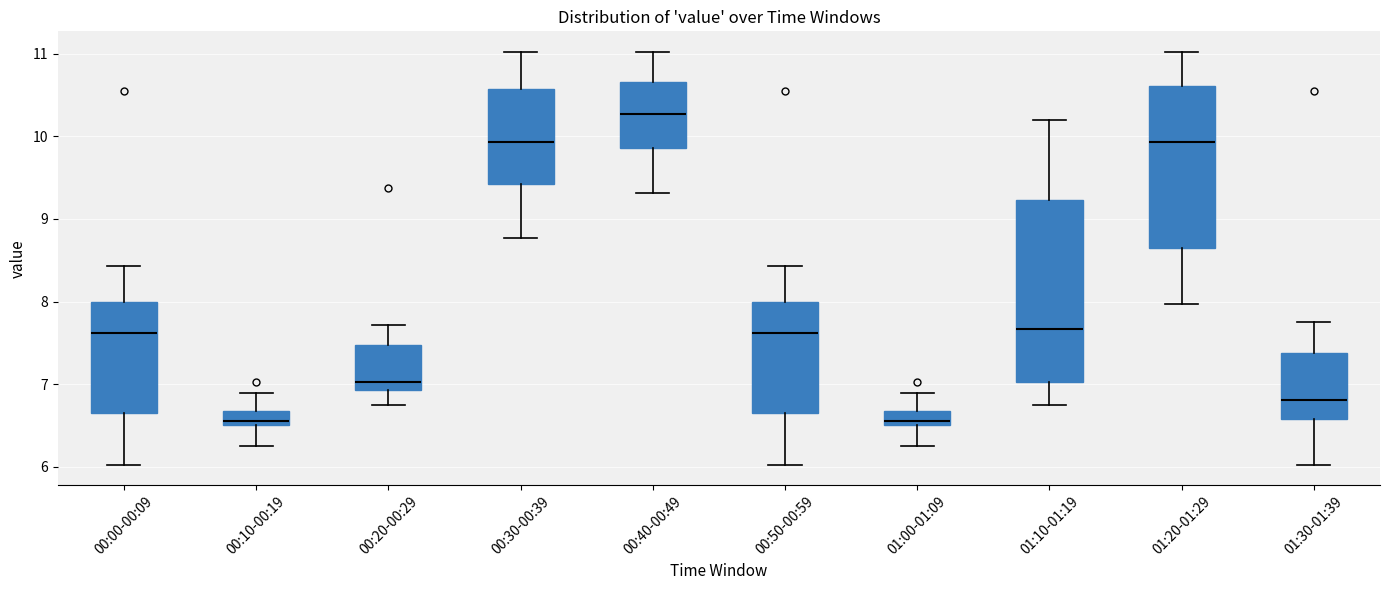

Reading left to right, read every box against the y-axis: the position of its median line, the range the box covers, and the ends of its whiskers. The values are not printed on the chart, so give them approximately, as read against the axis.

00:00-00:09: median 7.6, box 6.7 to 8.0, whiskers 6.0 to 8.4
00:10-00:19: median 6.6, box 6.5 to 6.7, whiskers 6.3 to 6.9
00:20-00:29: median 7.0, box 6.9 to 7.5, whiskers 6.8 to 7.7
00:30-00:39: median 9.9, box 9.4 to 10.6, whiskers 8.8 to 11.0
00:40-00:49: median 10.3, box 9.9 to 10.7, whiskers 9.3 to 11.0
00:50-00:59: median 7.6, box 6.7 to 8.0, whiskers 6.0 to 8.4
01:00-01:09: median 6.6, box 6.5 to 6.7, whiskers 6.3 to 6.9
01:10-01:19: median 7.7, box 7.0 to 9.2, whiskers 6.8 to 10.2
01:20-01:29: median 9.9, box 8.7 to 10.6, whiskers 8.0 to 11.0
01:30-01:39: median 6.8, box 6.6 to 7.4, whiskers 6.0 to 7.8